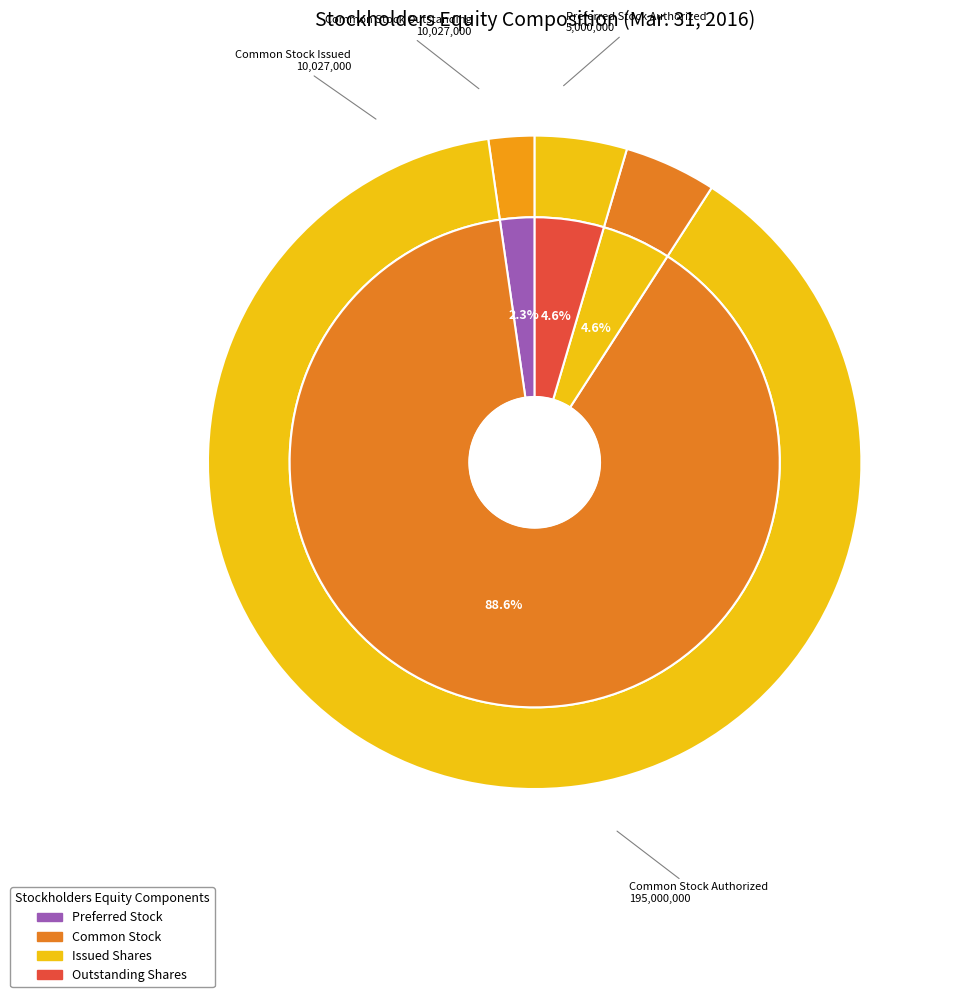

How many segments does this pie chart have?

4